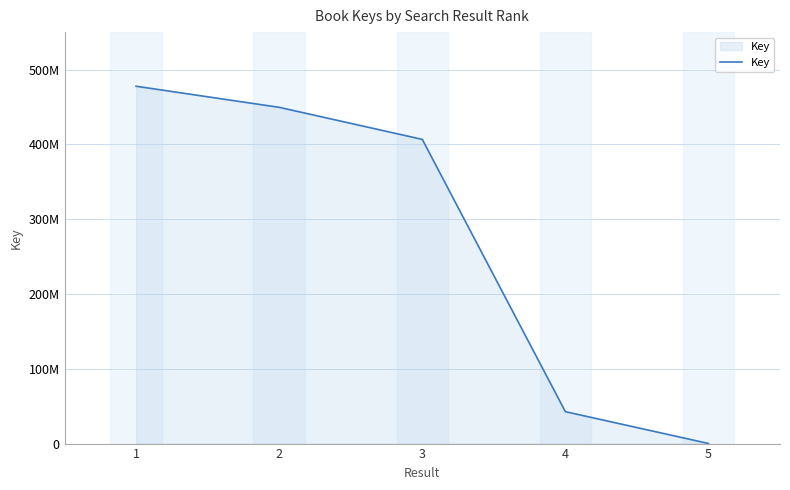

Is this an area chart (filled region under the line)?

Yes